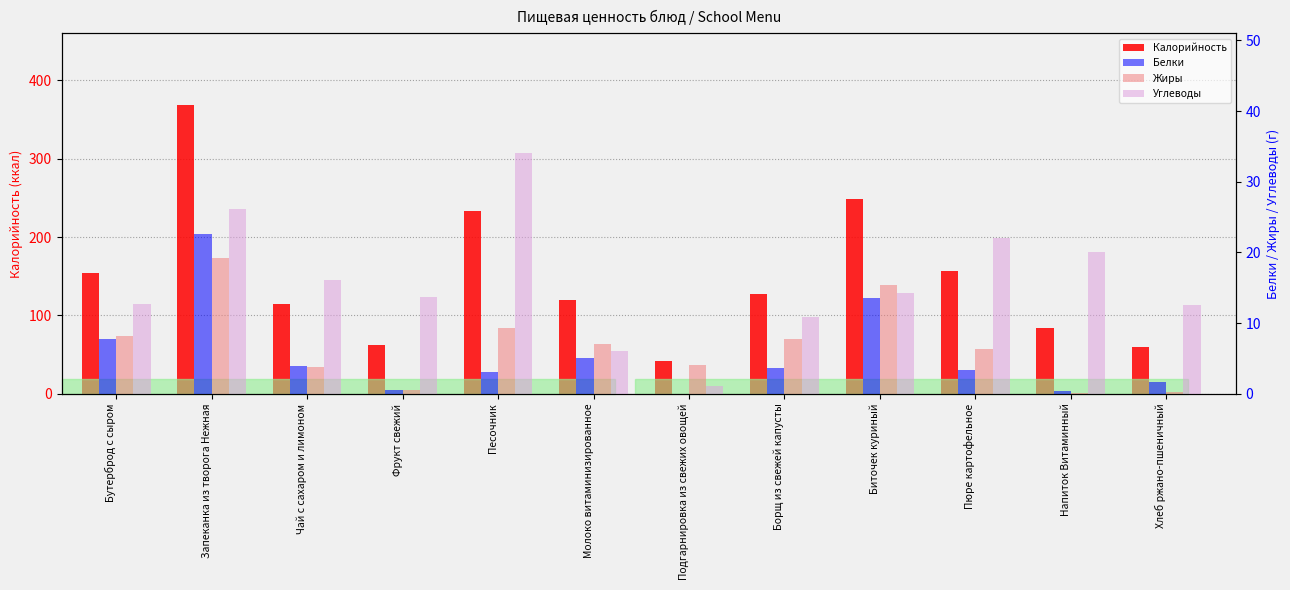

At how many categories does at least one series exceed 286?

1